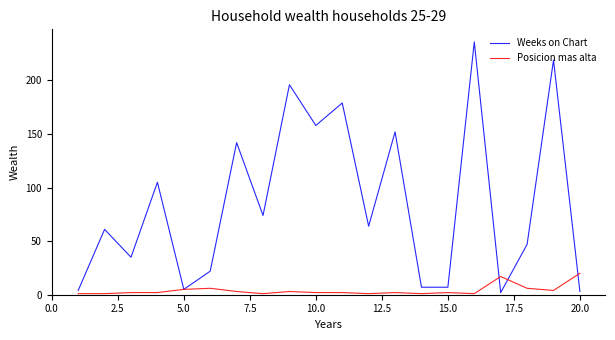

What is the maximum value for Posicion mas alta?

20